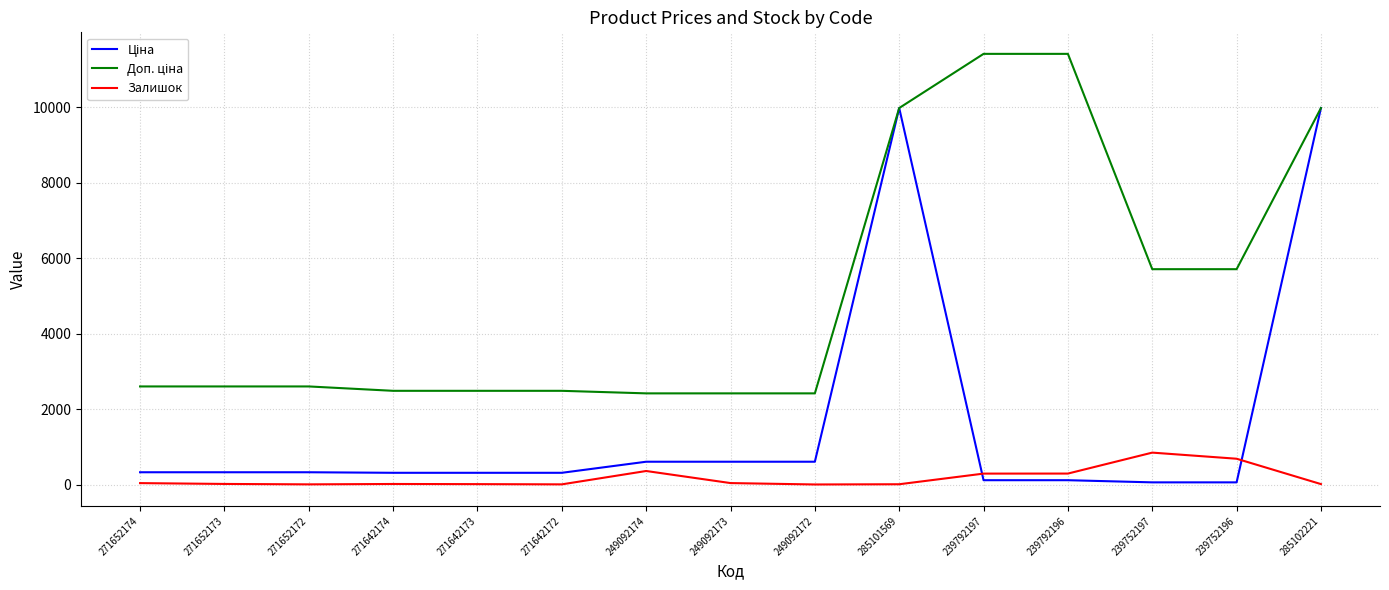

True or false: Залишок has a value of 11.0 at 285102221.

True